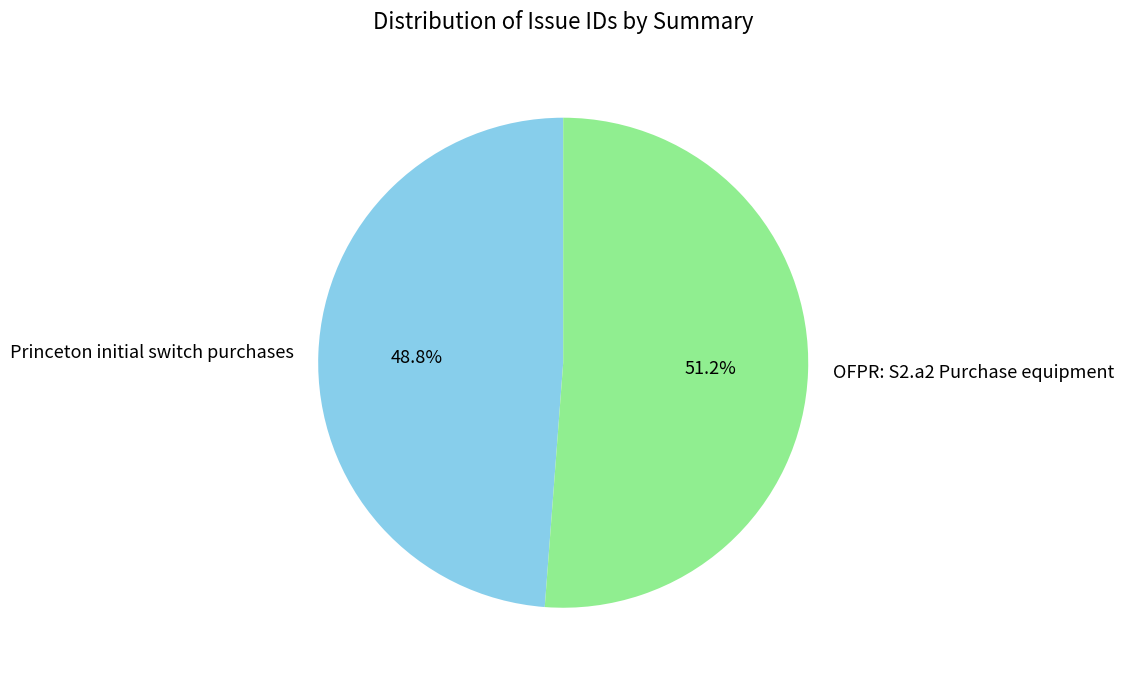

To the nearest percent, what is the difference between the largest and smallest slice percentages?

2%